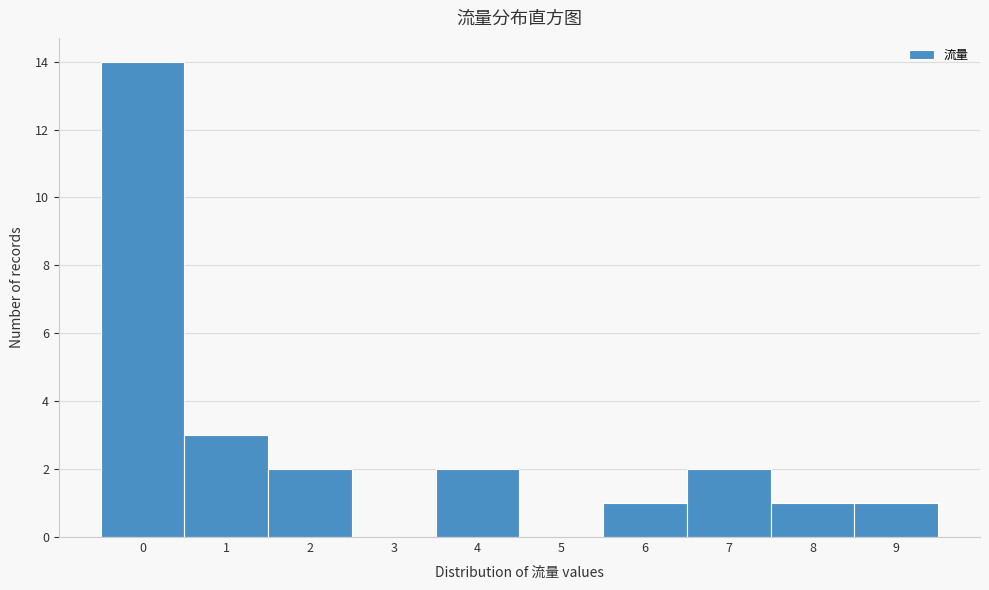

Reading left to right, what are all the values shown in this chart?

0=14	1=3	2=2	3=0	4=2	5=0	6=1	7=2	8=1	9=1